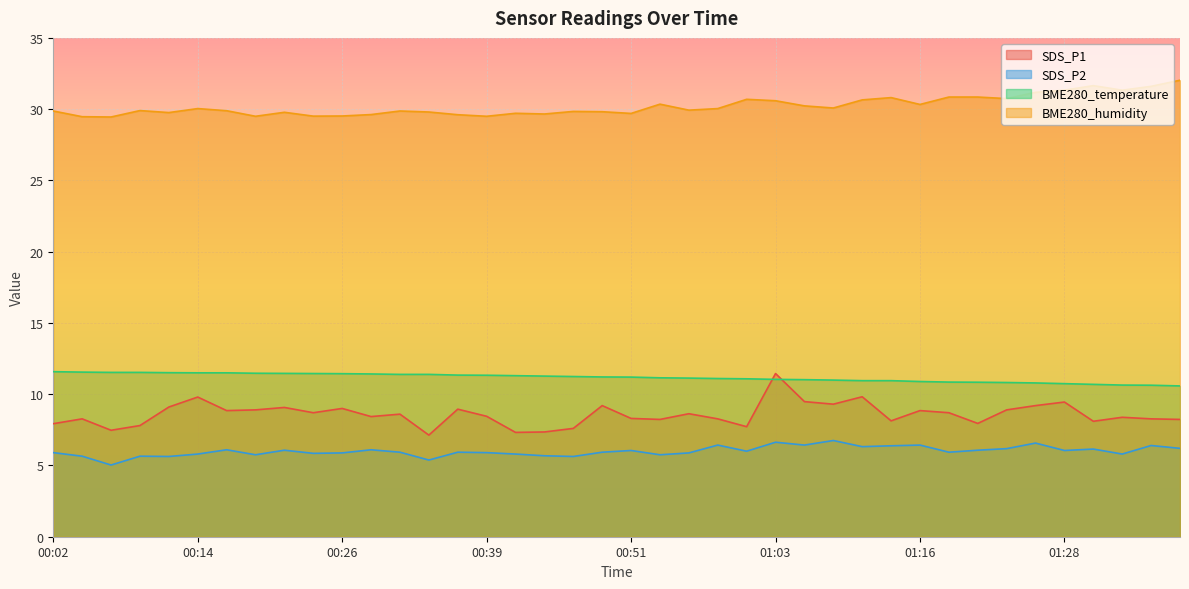

At 00:09, list the series in order from largest to smallest.

BME280_humidity, BME280_temperature, SDS_P1, SDS_P2